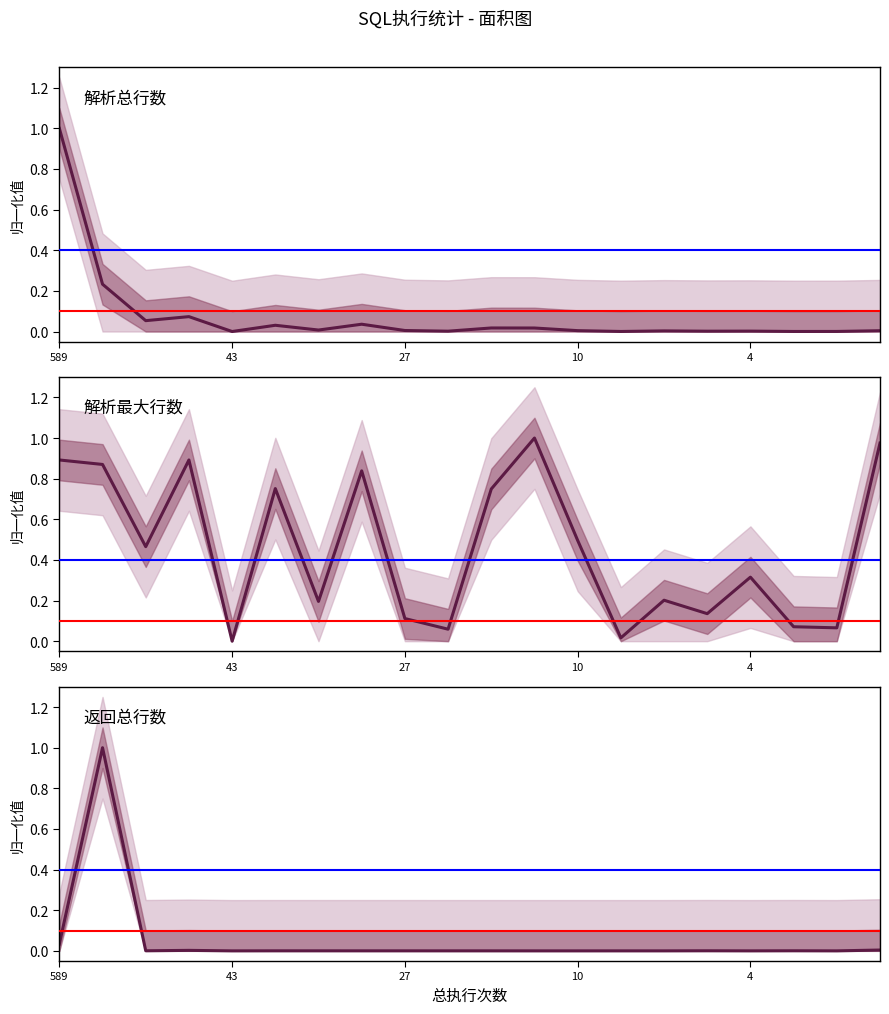

The value of 返回总行数 at 15 is 0.0. True or false?

True